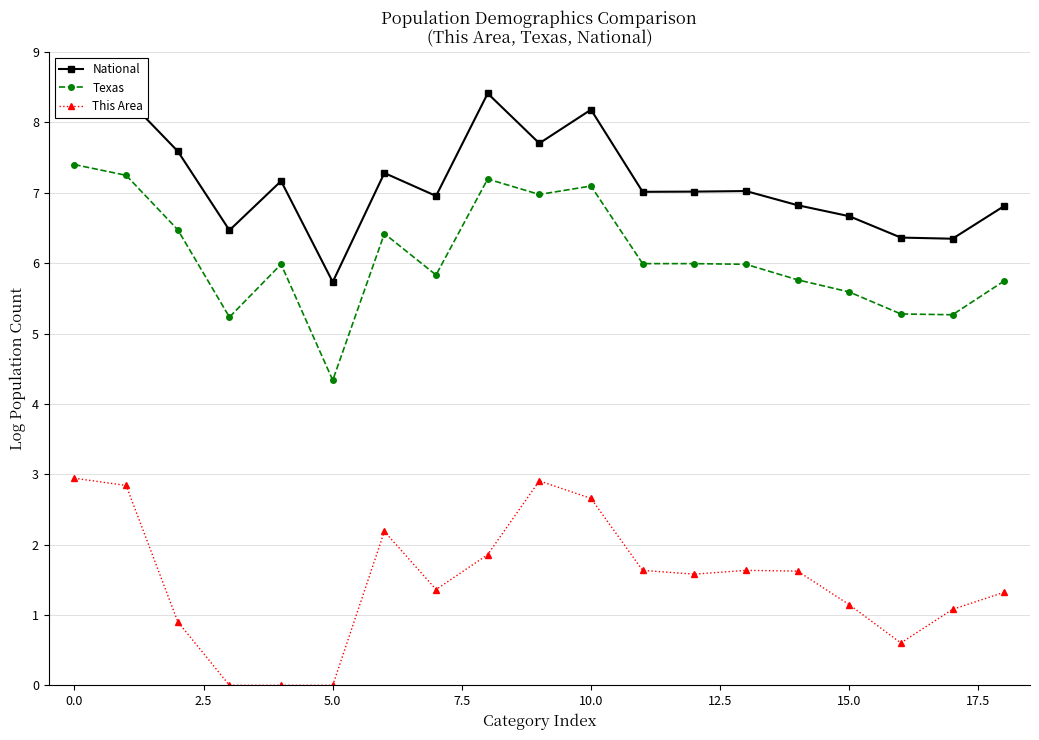

True or false: This Area and Texas cross at least once.

False